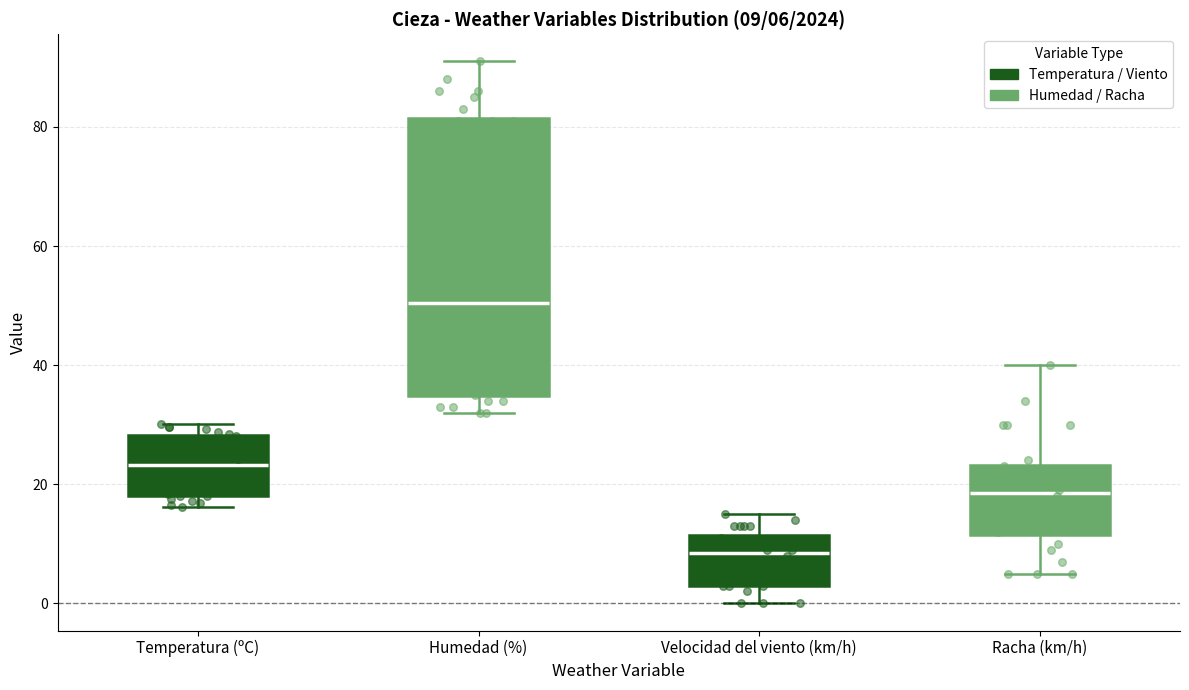

Comparing the boxes themselves (not the whiskers), which one is the tallest?

Humedad (%)